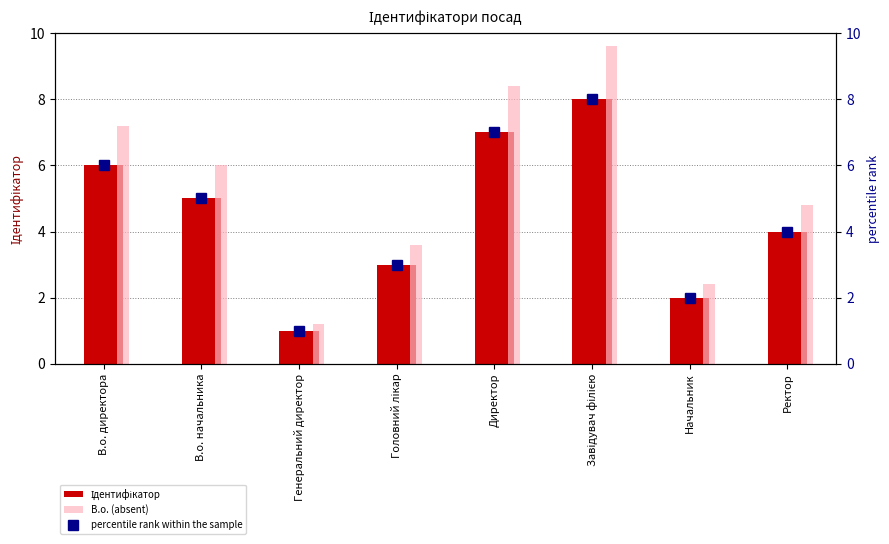

What are all the series names shown in the legend?

Ідентифікатор, В.о. (absent), percentile rank within the sample